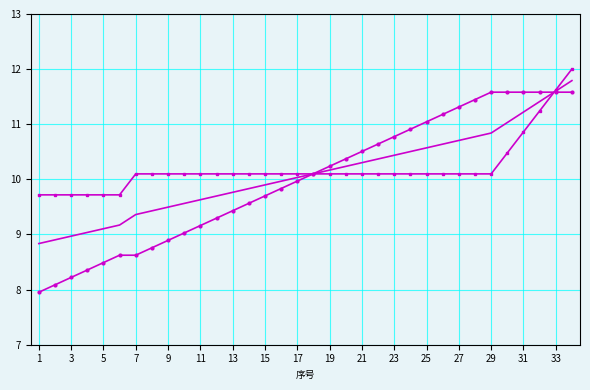

What is the smallest value displayed?

8.0